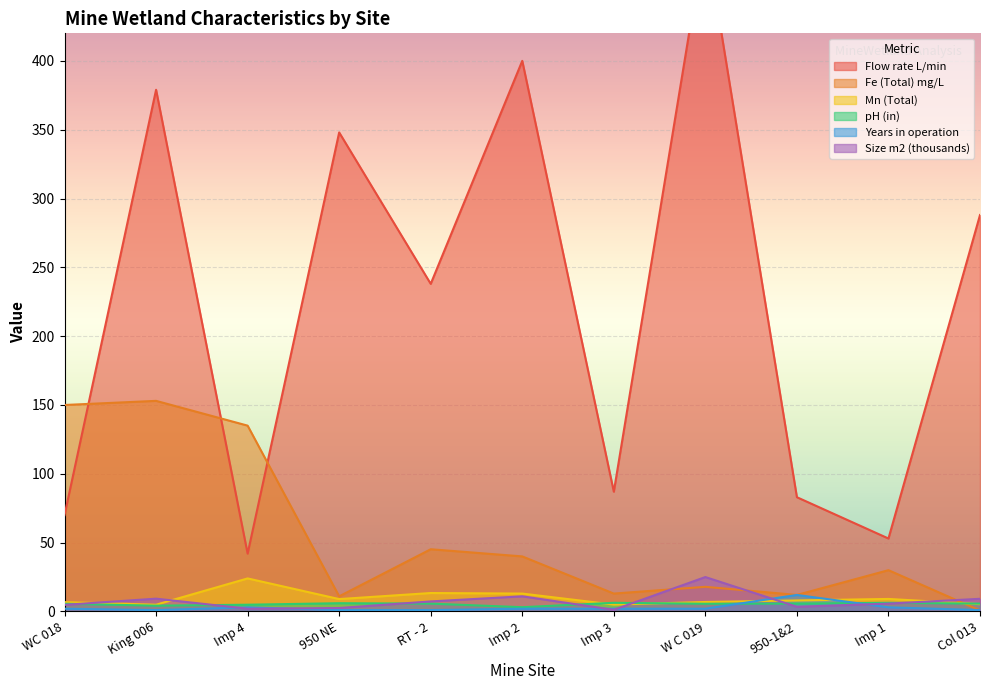

Which series has the largest total across all categories?

Flow rate L/min